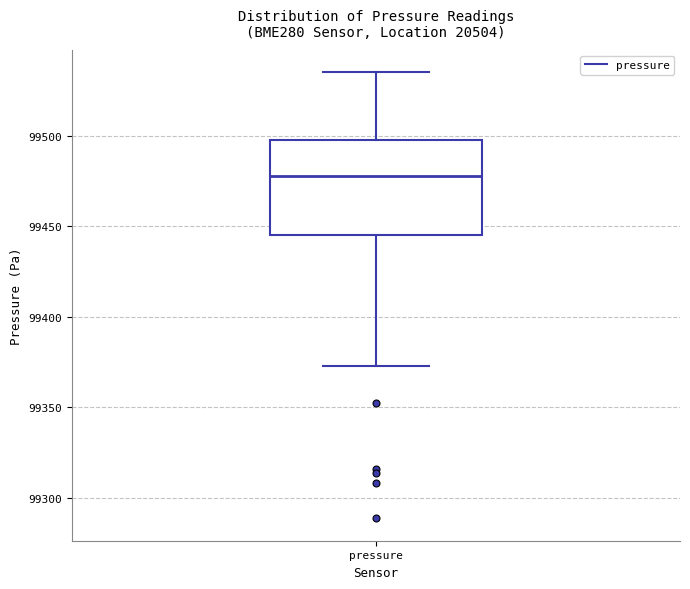

Where does the lower whisker of the box for pressure end on the y-axis? The values are not printed on the chart, so give them approximately, as read against the axis.

99375